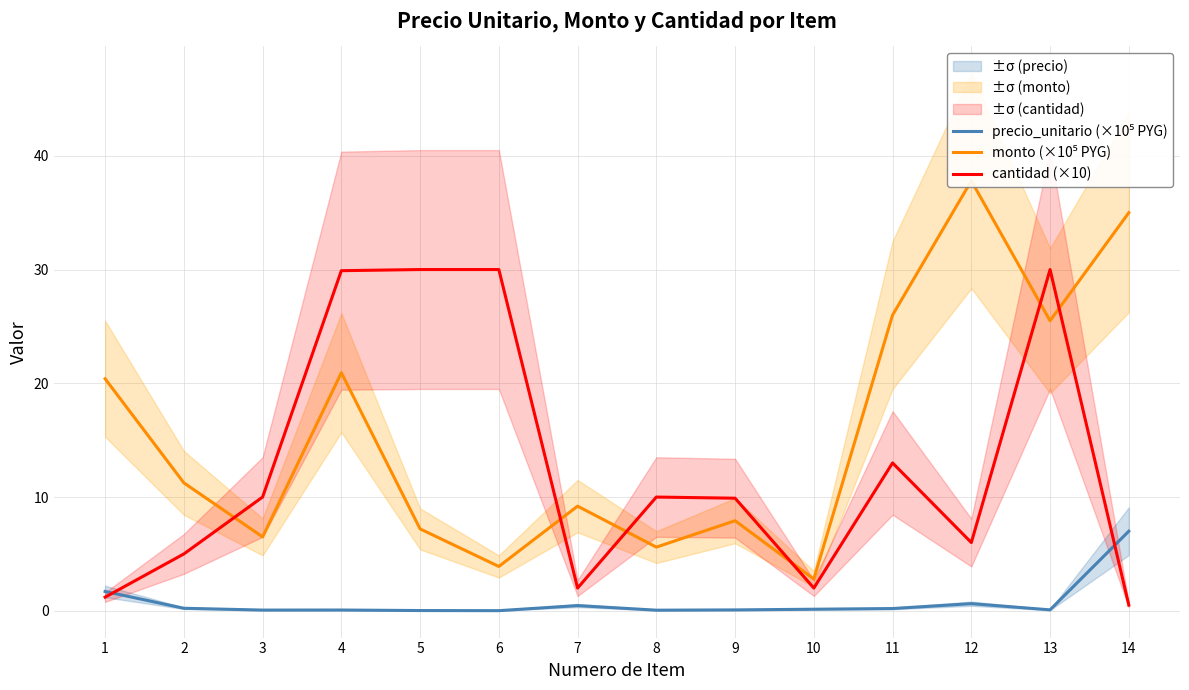

The monto (×10⁵ PYG) series shows 12.6 at 7. True or false?

False